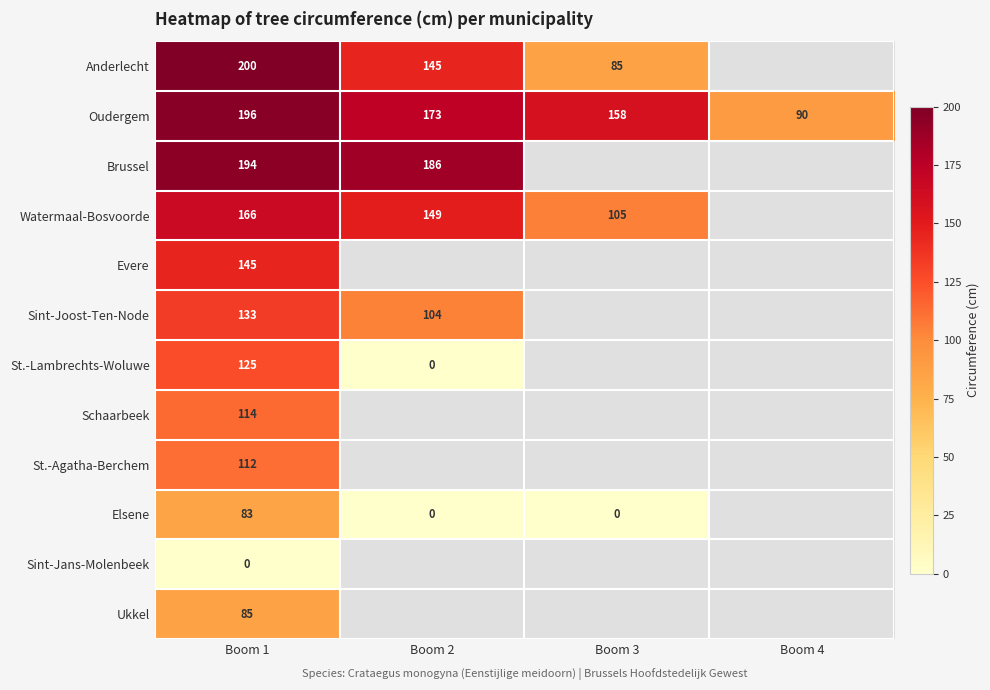

At how many categories does at least one series exceed 1?

4